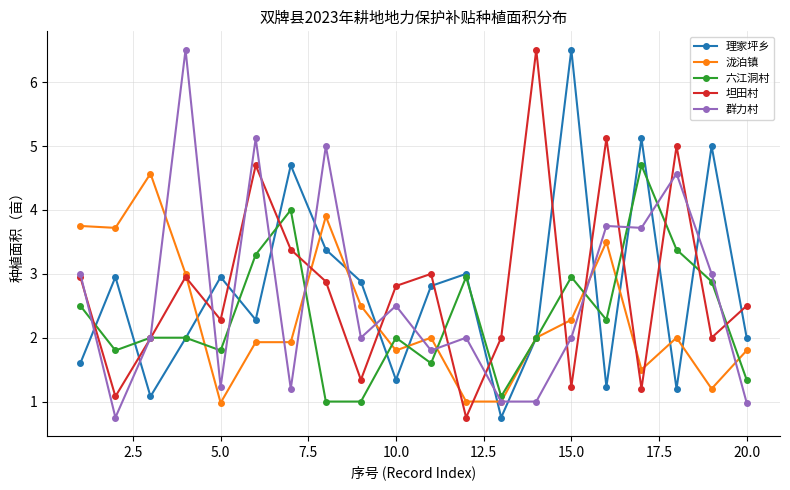

True or false: 六江洞村 has more than 0 points higher than both neighbors.

True